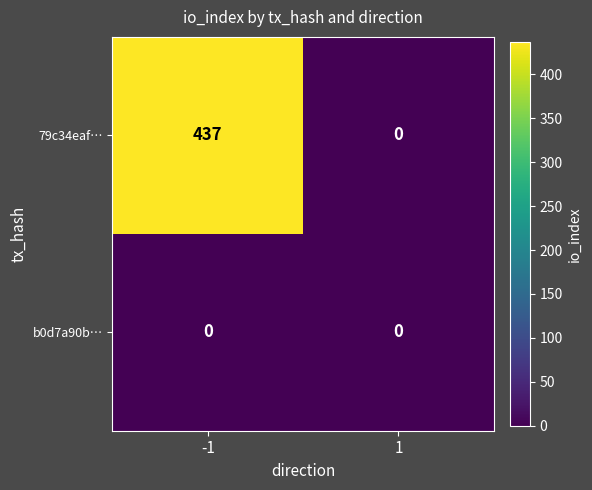

What is the difference between the highest and lowest values at -1?

437